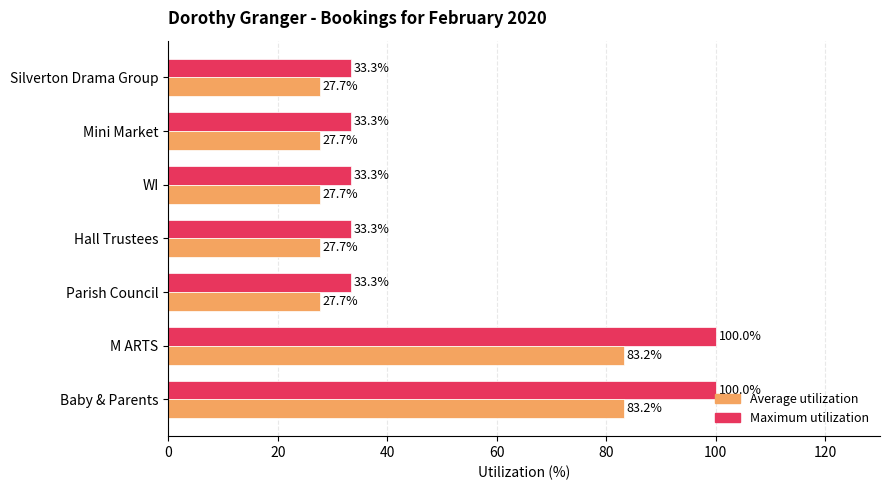

The Average utilization series shows 49.3 at Silverton Drama Group. True or false?

False